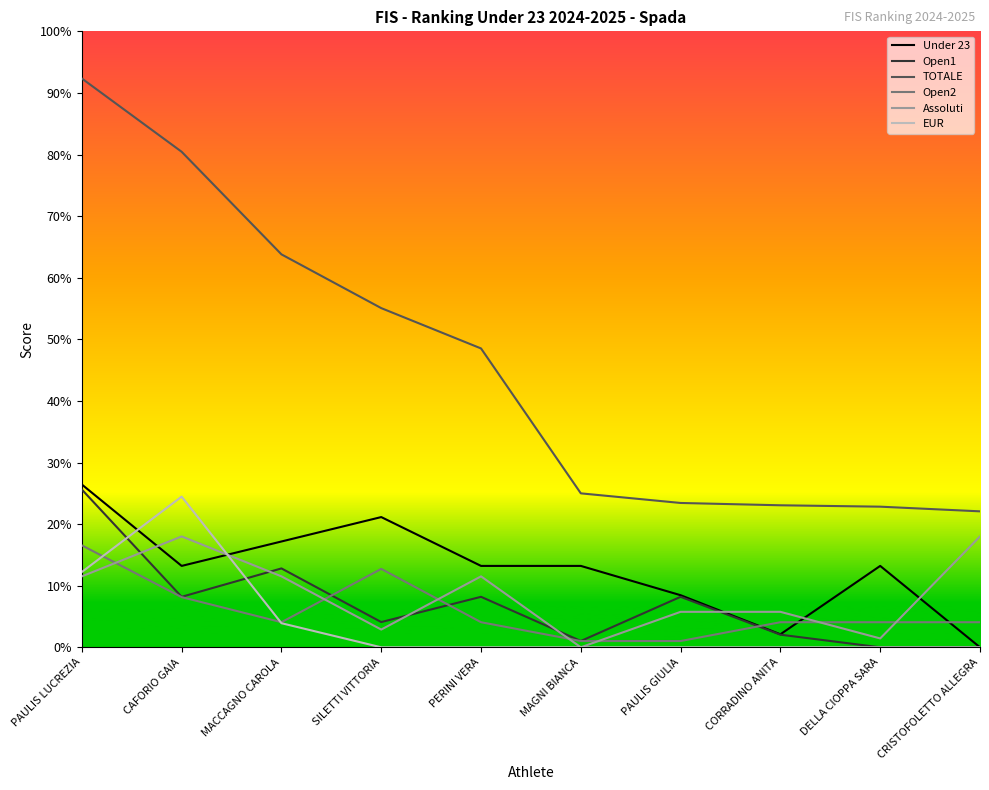

What are all the series names shown in the legend?

Under 23, Open1, TOTALE, Open2, Assoluti, EUR